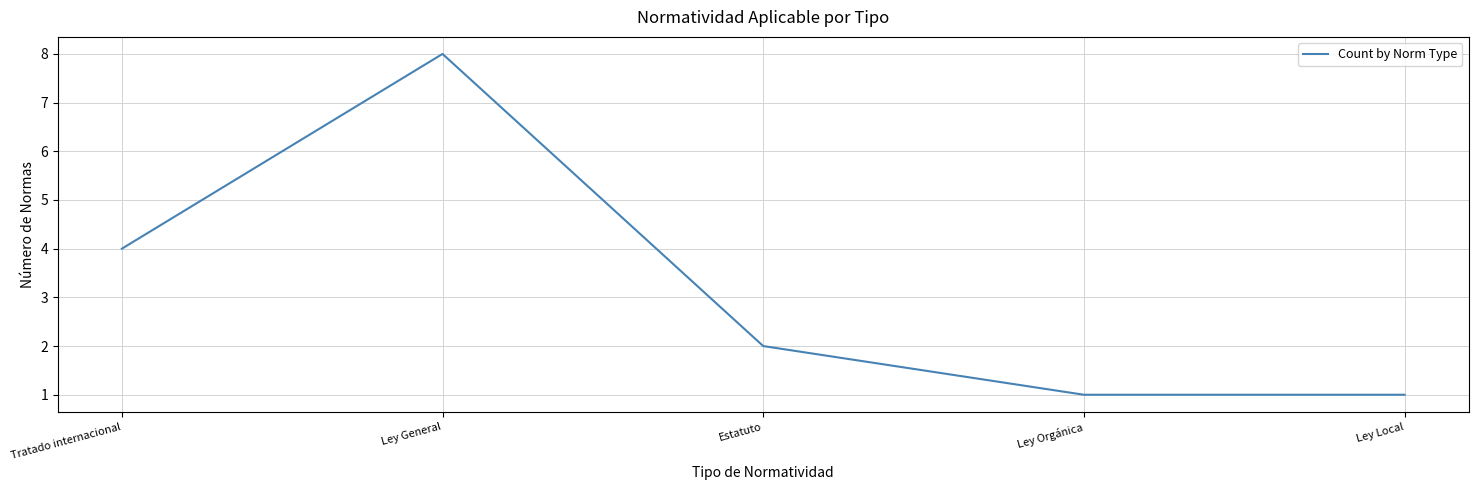

True or false: the data shows 8 at Ley General.

True